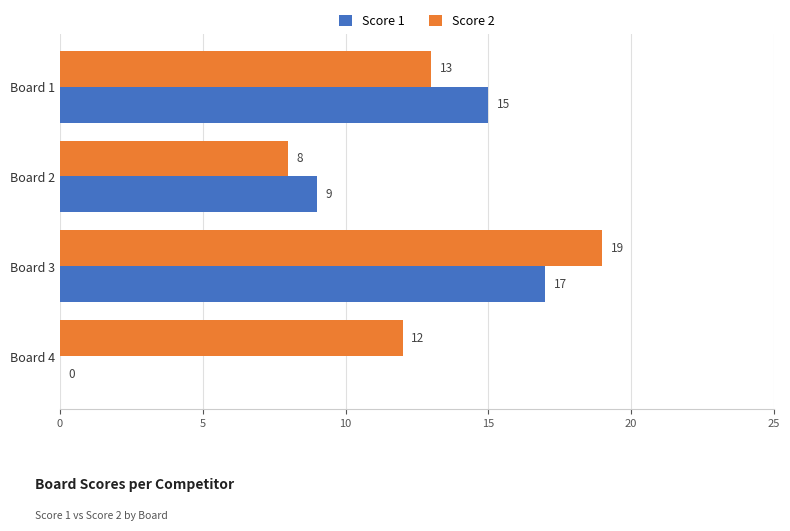

What is the sum of the Score 2 values at Board 3 and Board 1?

32